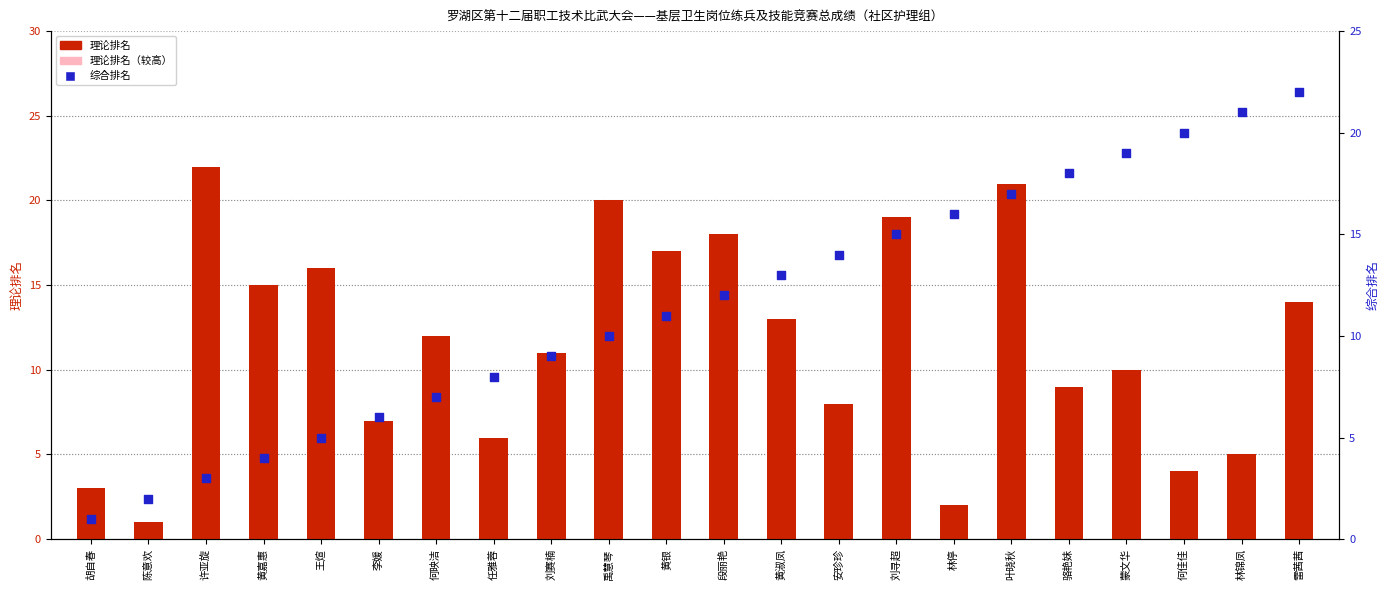

What is the total value across all series at 叶晓秋?

38